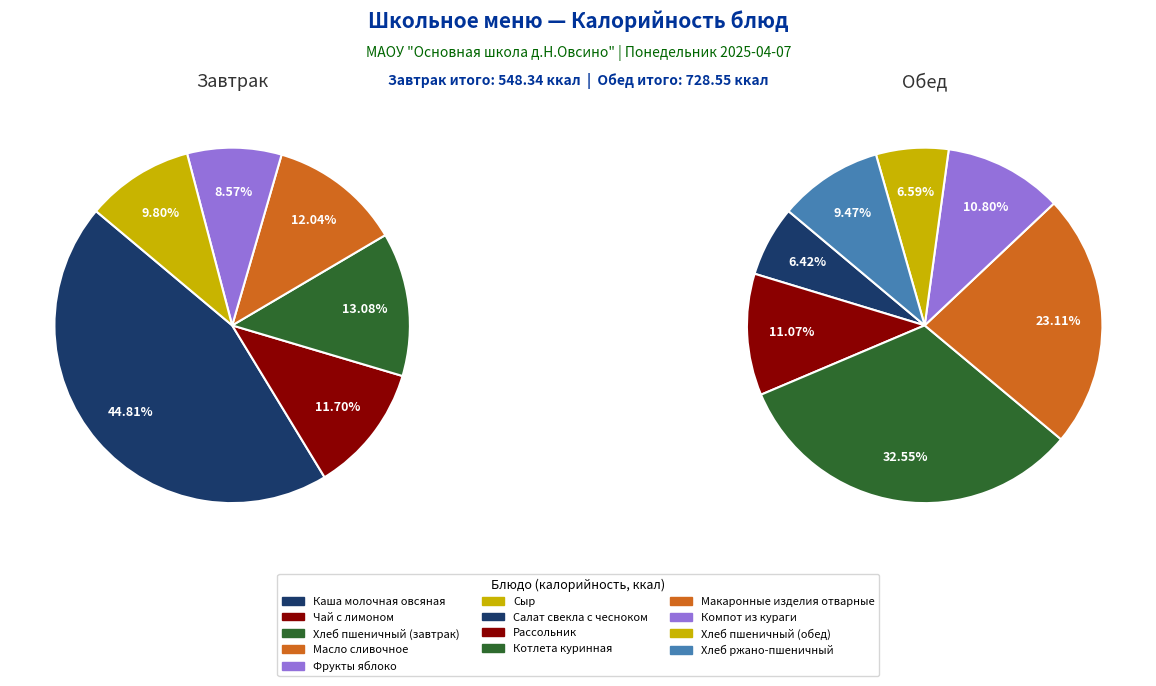

How many segments does this pie chart have?

13